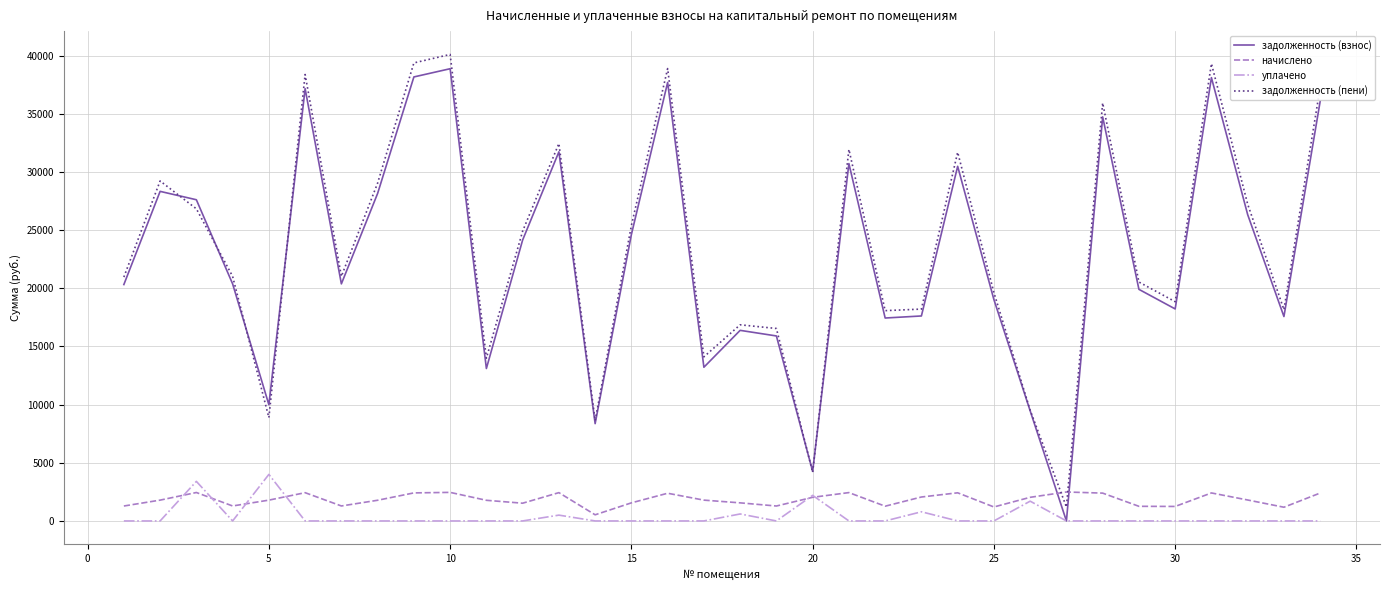

Which series has the largest range (max minus min)?

задолженность (пени)